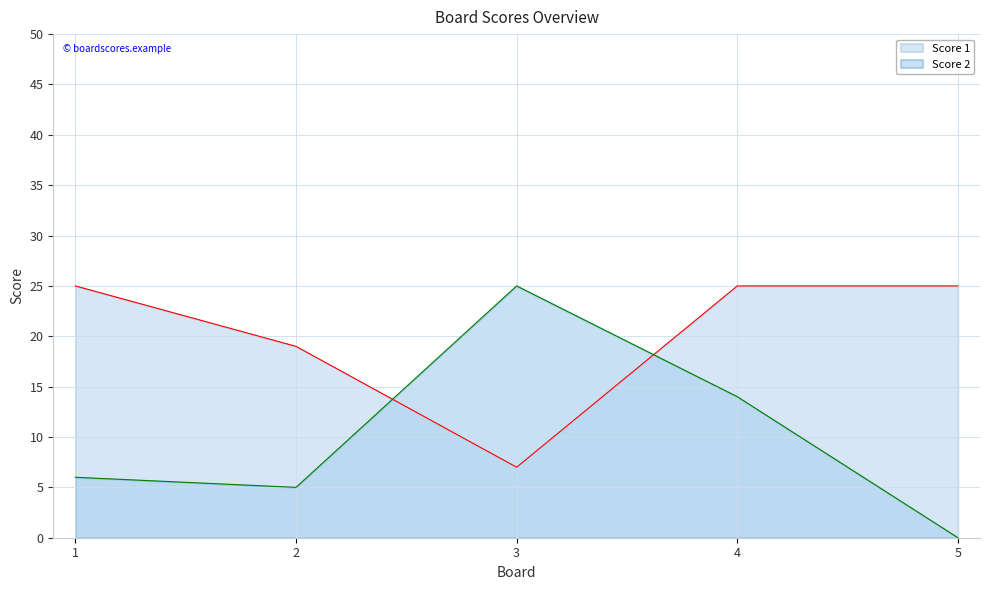

Rank the series by their average value, from lowest to highest.

Score 2, Score 1